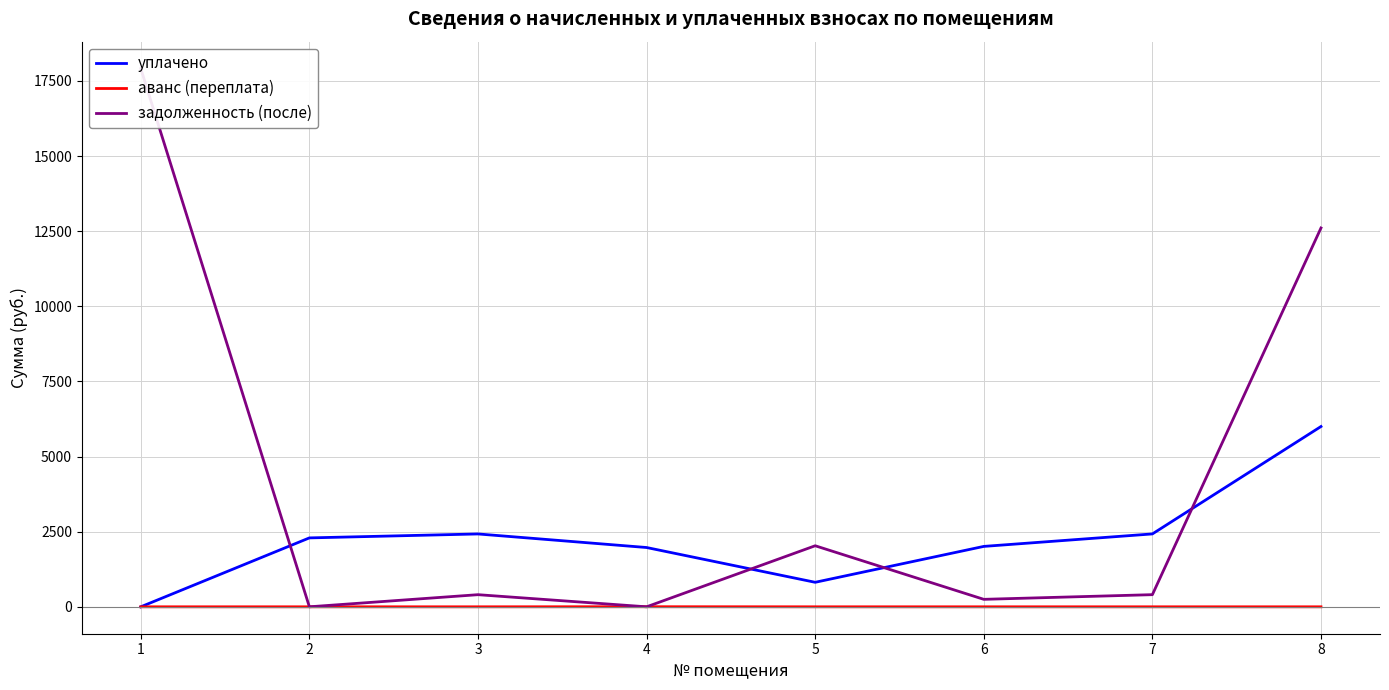

Reading left to right, extract all data points from this chart.

уплачено: 0.0	2293.3	2424.7	1973.2	815.8	2010.4	2425.6	6000.0
аванс (переплата): 0.0	0.0	0.0	2.6	0.0	0.0	0.0	0.0
задолженность (после): 17911.3	0.4	403.6	0.0	2031.9	248.9	404.3	12607.3